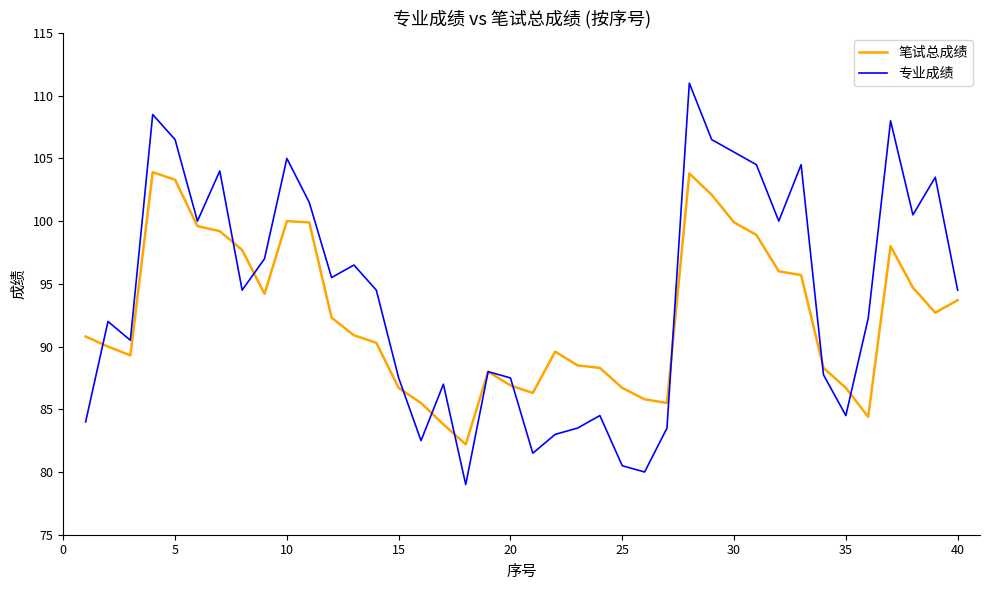

Which series has the largest range (max minus min)?

专业成绩